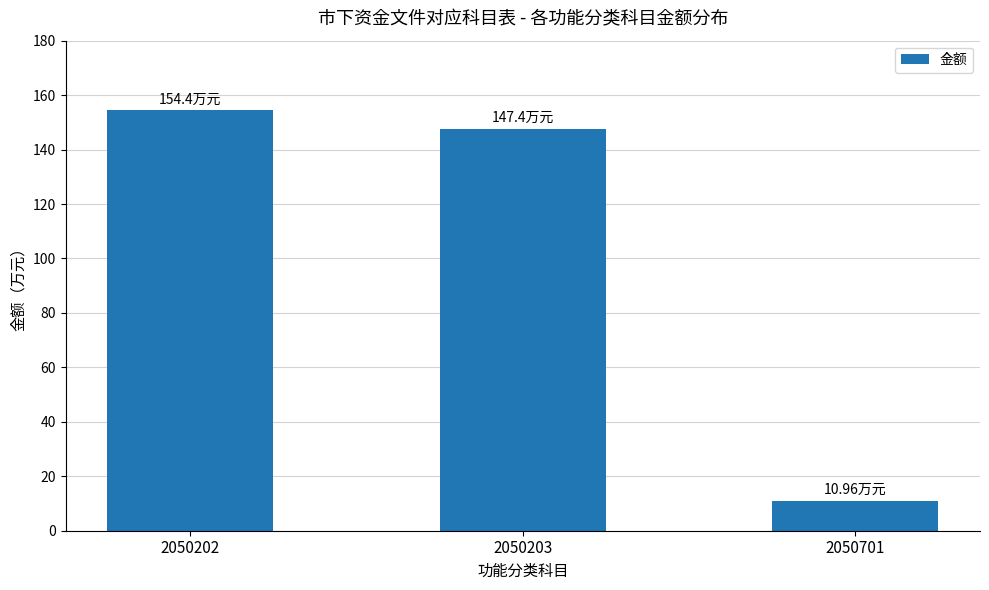

List the labels in order of value, smallest first.

2050701, 2050203, 2050202